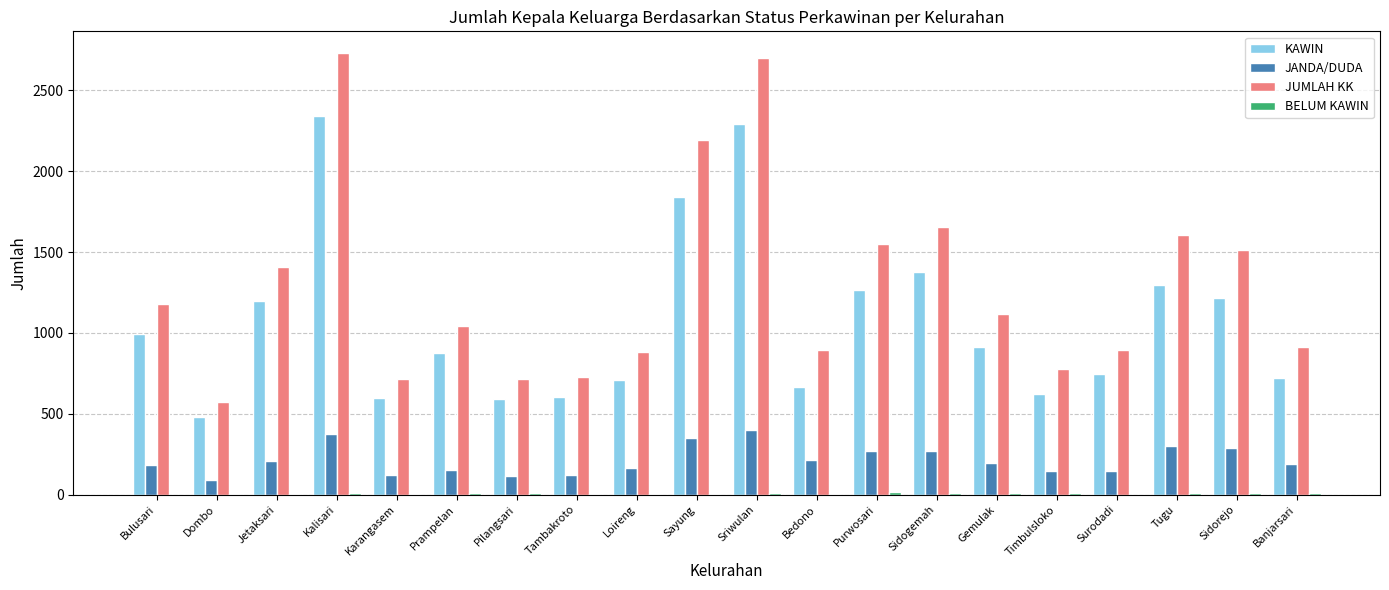

True or false: KAWIN has a value of 4030 at Kalisari.

False